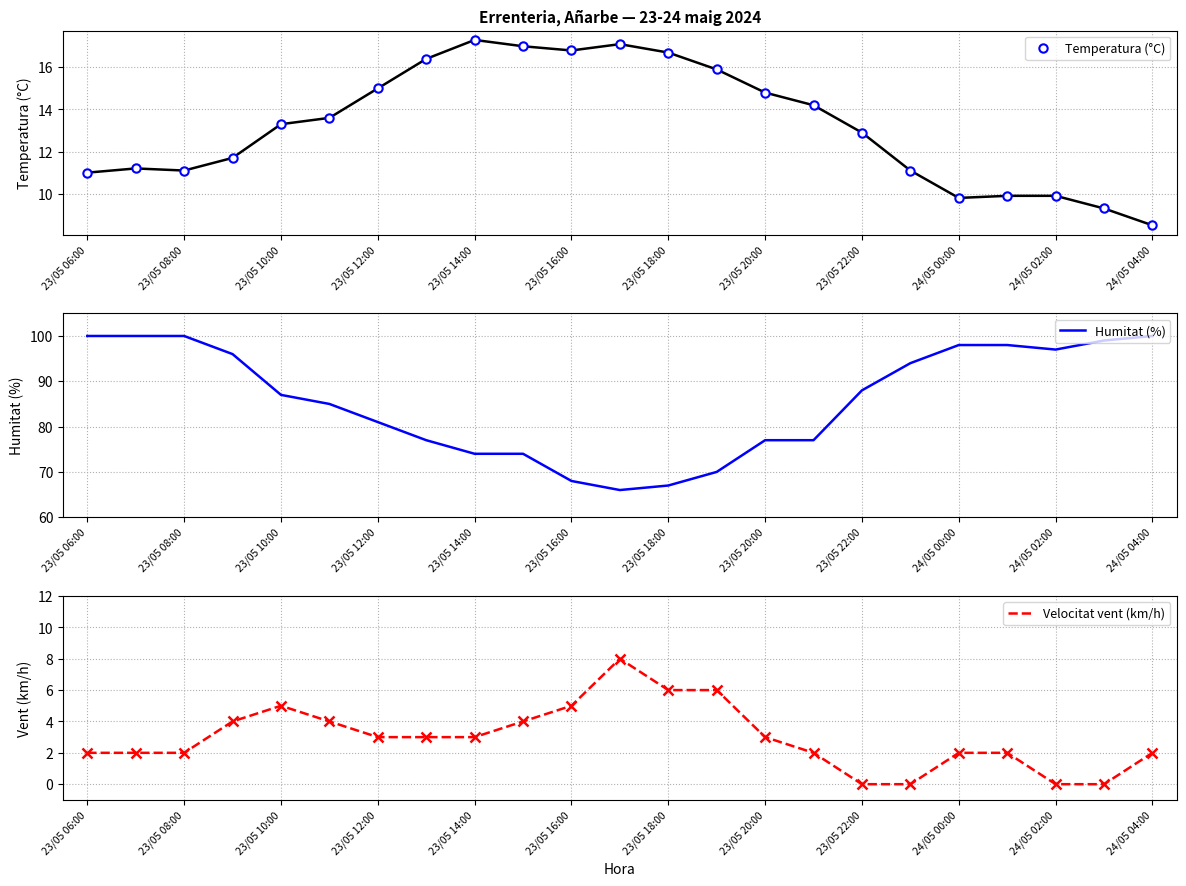

True or false: Humitat (%) has a value of 97 at 24/05 02:00.

True